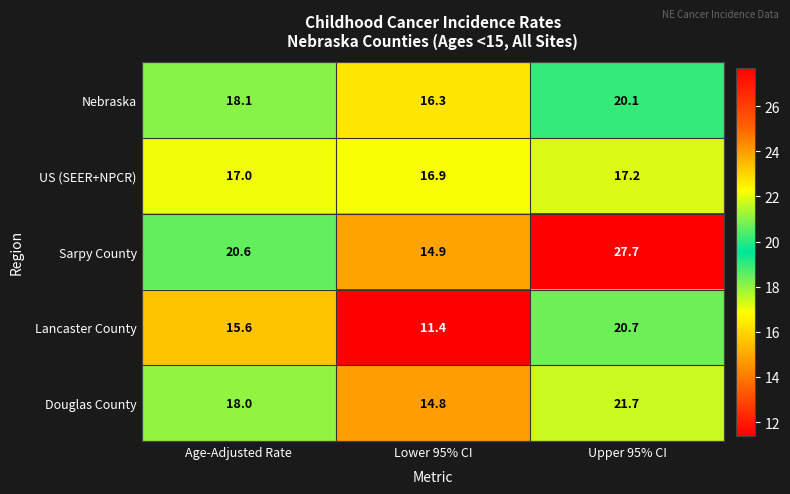

How many categories are shown in the chart?

3